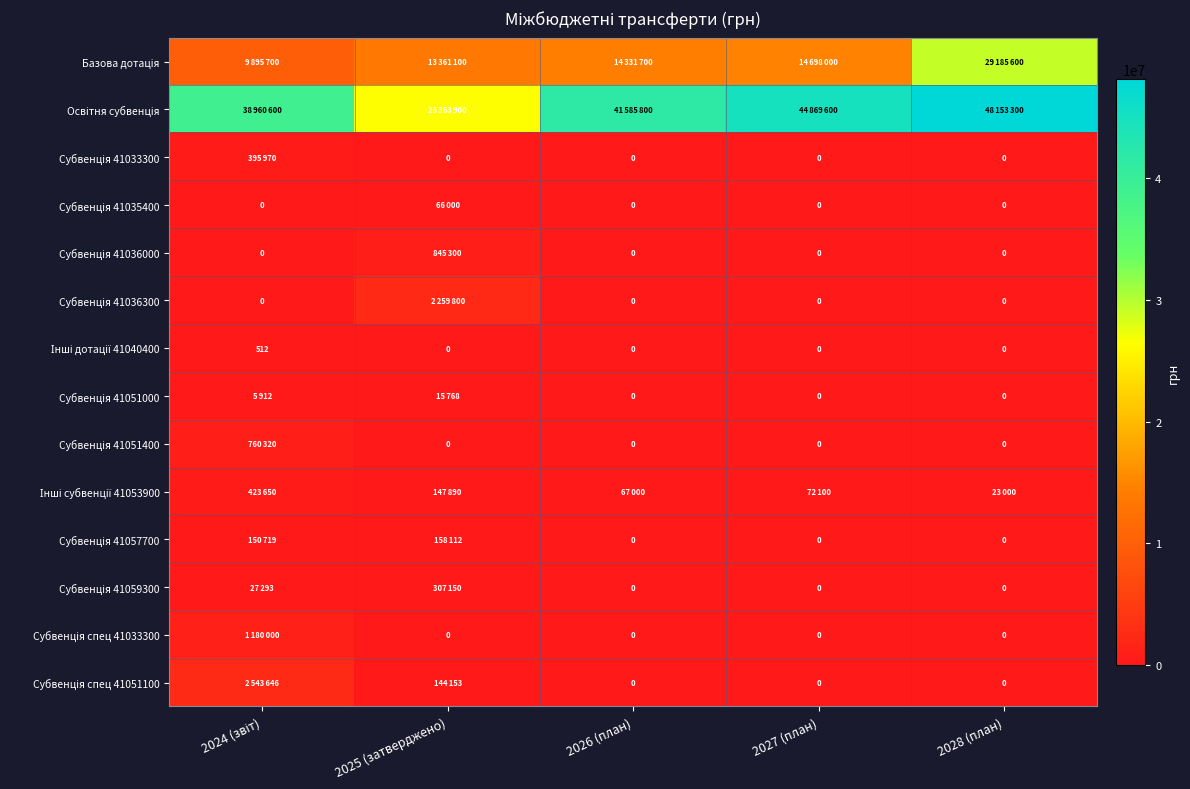

The Субвенція спец 41051100 series shows 0 at 2026 (план). True or false?

True